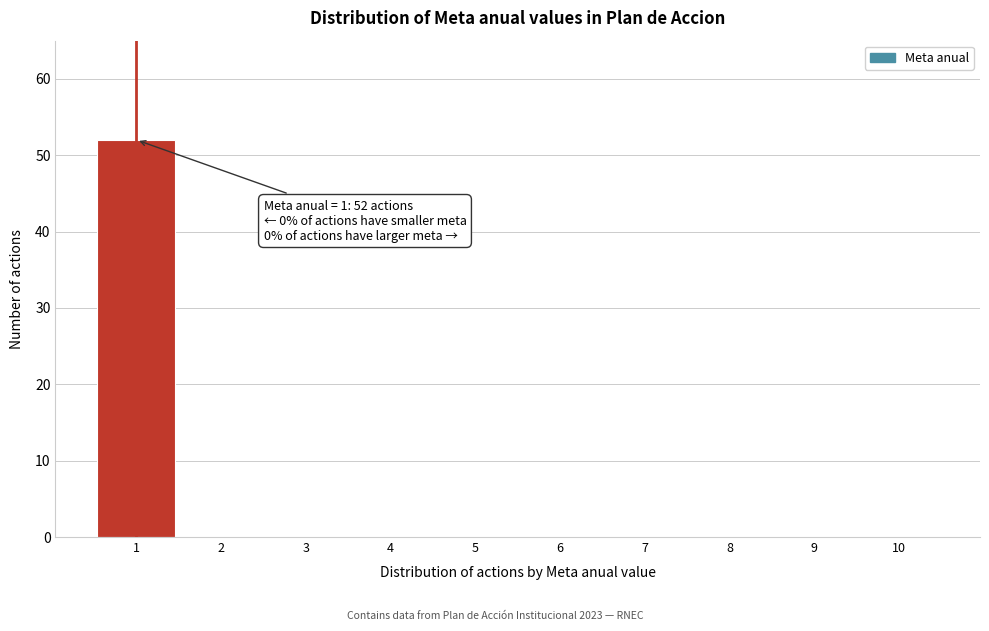

Over which range of the x-axis is the bar tallest?

0.5 to 1.5